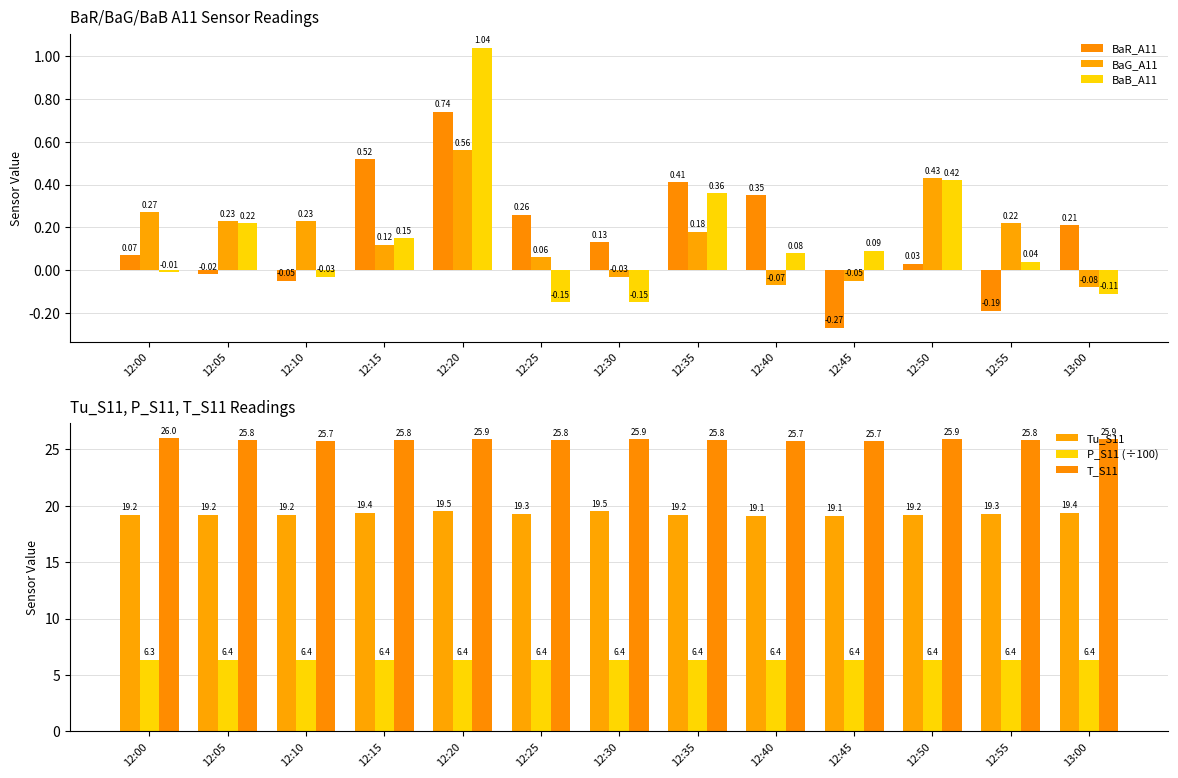

How many categories are shown in the chart?

13